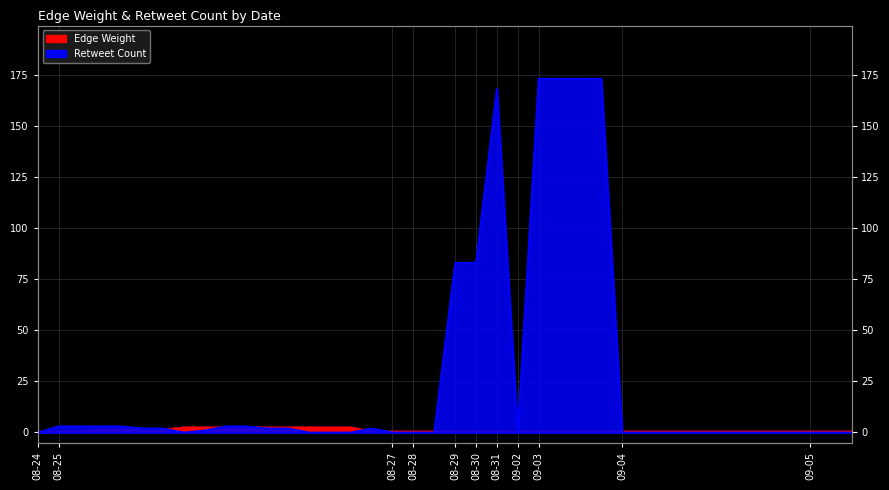

Reading left to right, extract all data points from this chart.

0	3	3	3	3	2	2	0	1	3	3	2	2	0	0	0	2	0	0	0	83	83	168	0	173	173	173	173	0	0	0	0	0	0	0	0	0	0	0	0